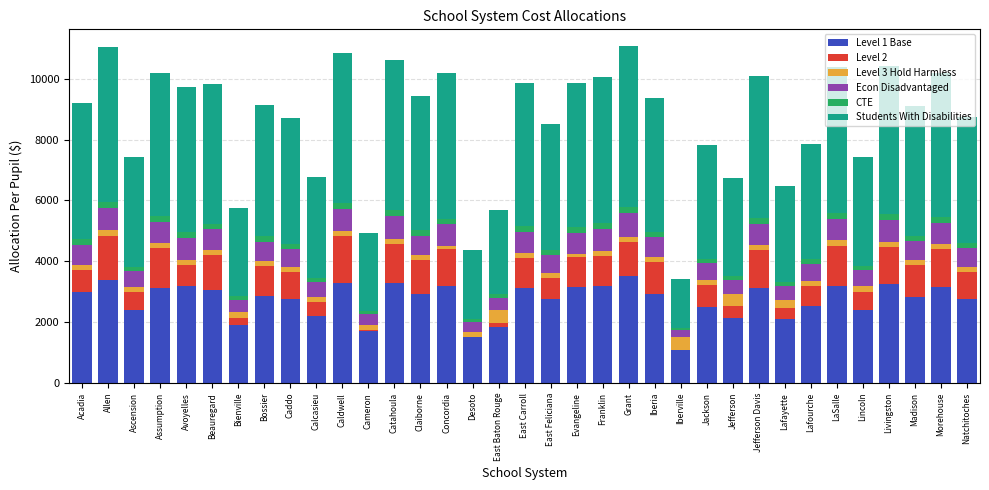

True or false: Level 1 Base has a value of 3191.9 at LaSalle.

True